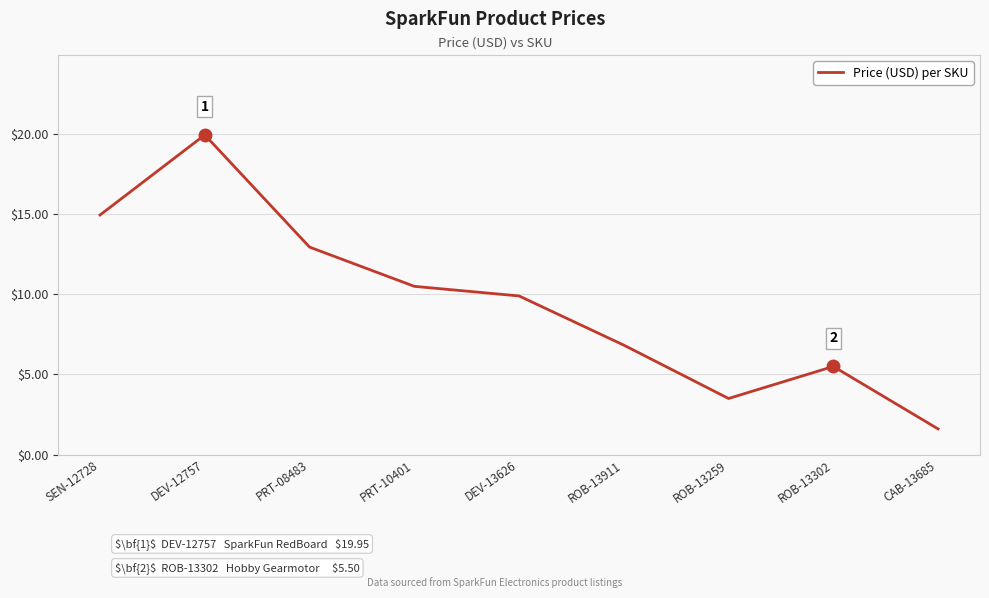

What is the change in value from ROB-13911 to ROB-13259?

-3.3